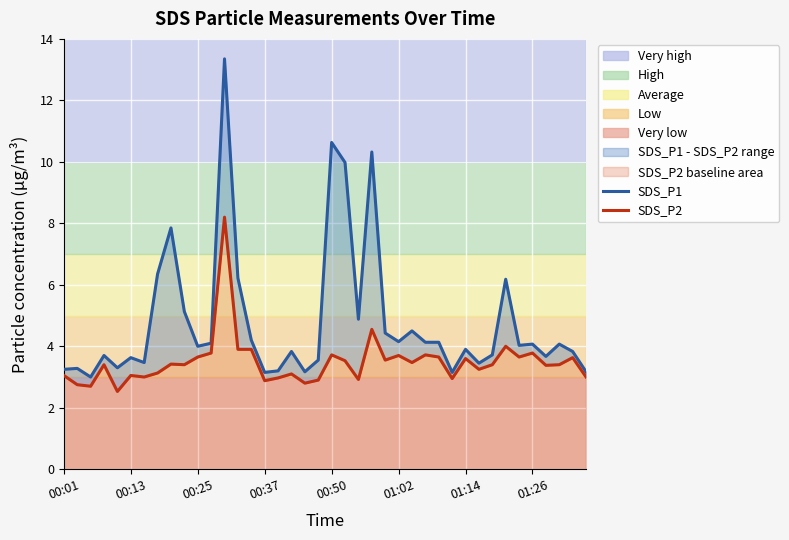

Which series has the largest total across all categories?

SDS_P1